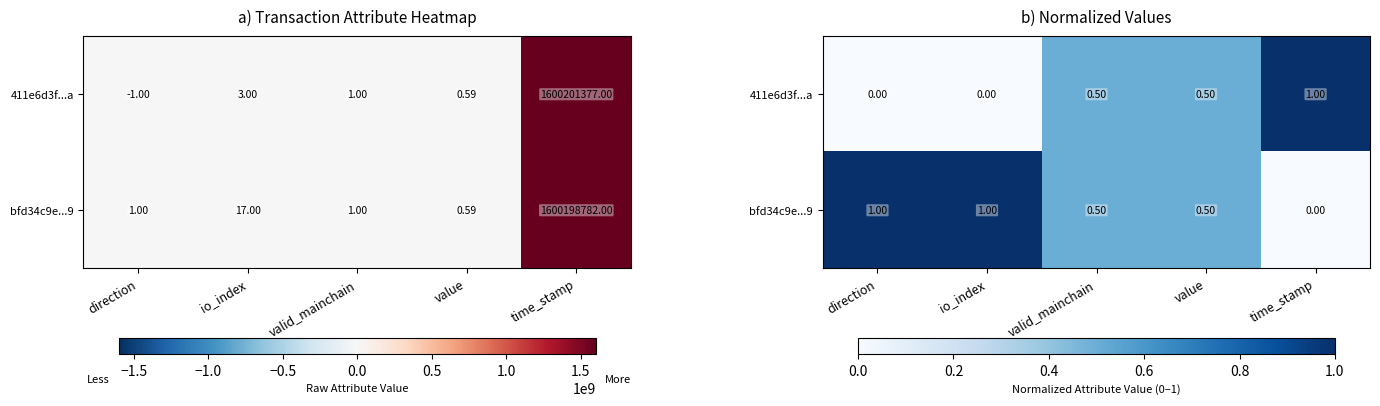

How many bfd34c9e...9 values are between 0 and 1?

5